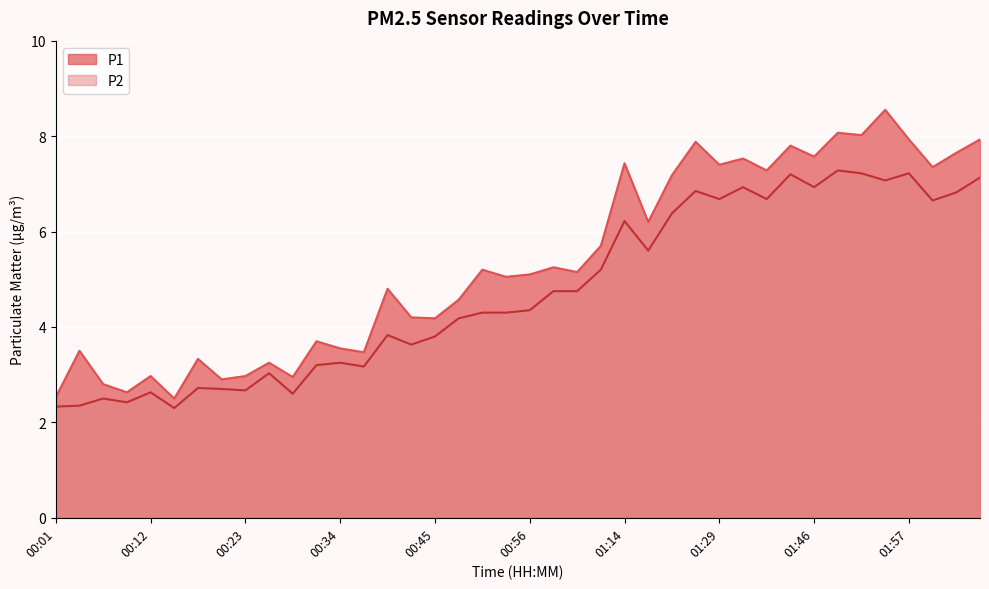

What is the minimum value for P2?

2.3